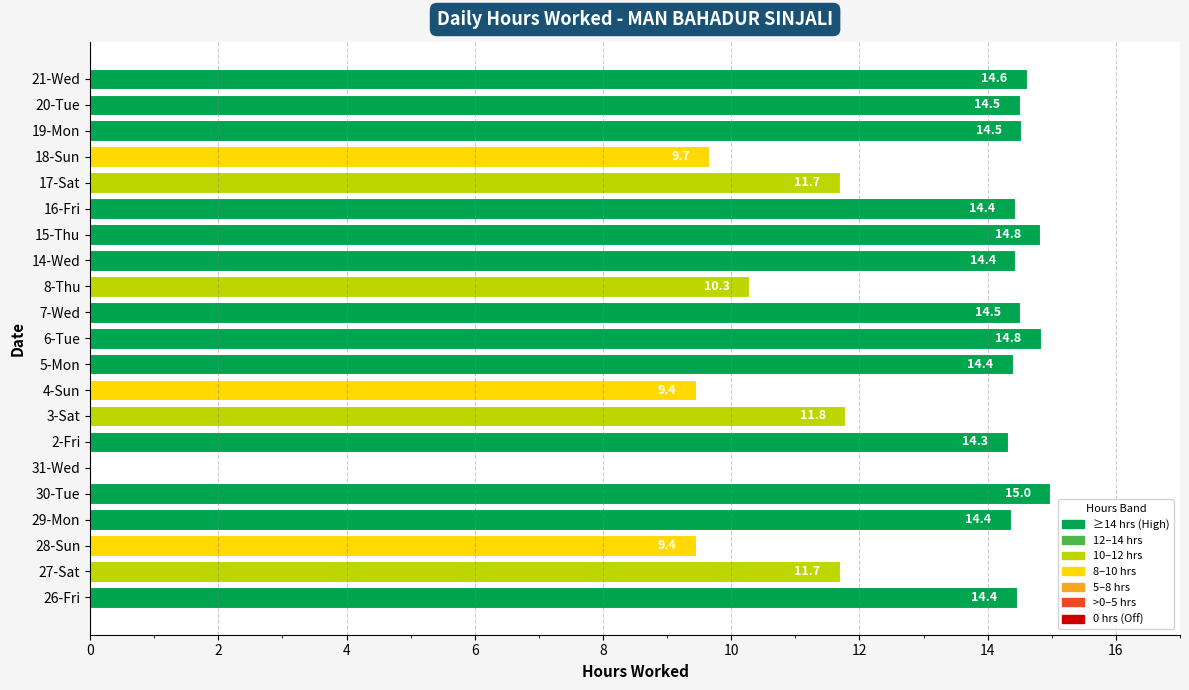

Are the bars horizontal?

Yes